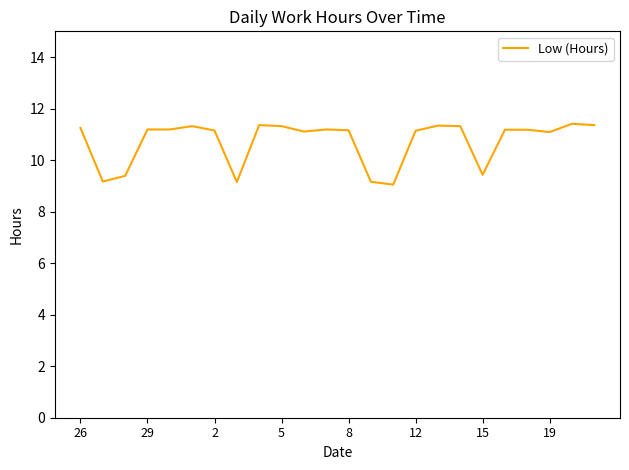

What is the minimum value shown in the chart?

9.1